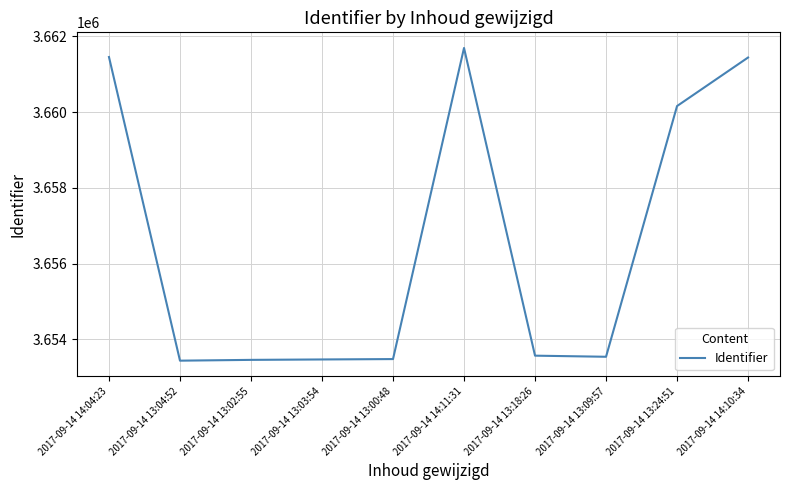

What is the difference between the values at 2017-09-14 13:00:48 and 2017-09-14 14:11:31?

8210